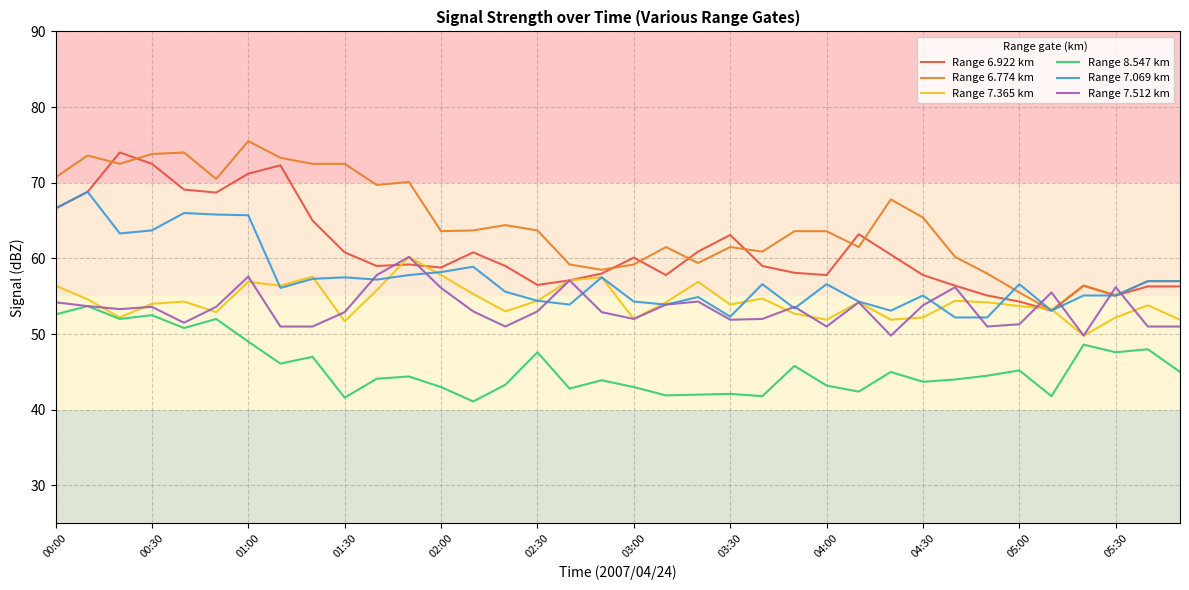

What are all the series names shown in the legend?

Range 6.922 km, Range 6.774 km, Range 7.365 km, Range 8.547 km, Range 7.069 km, Range 7.512 km